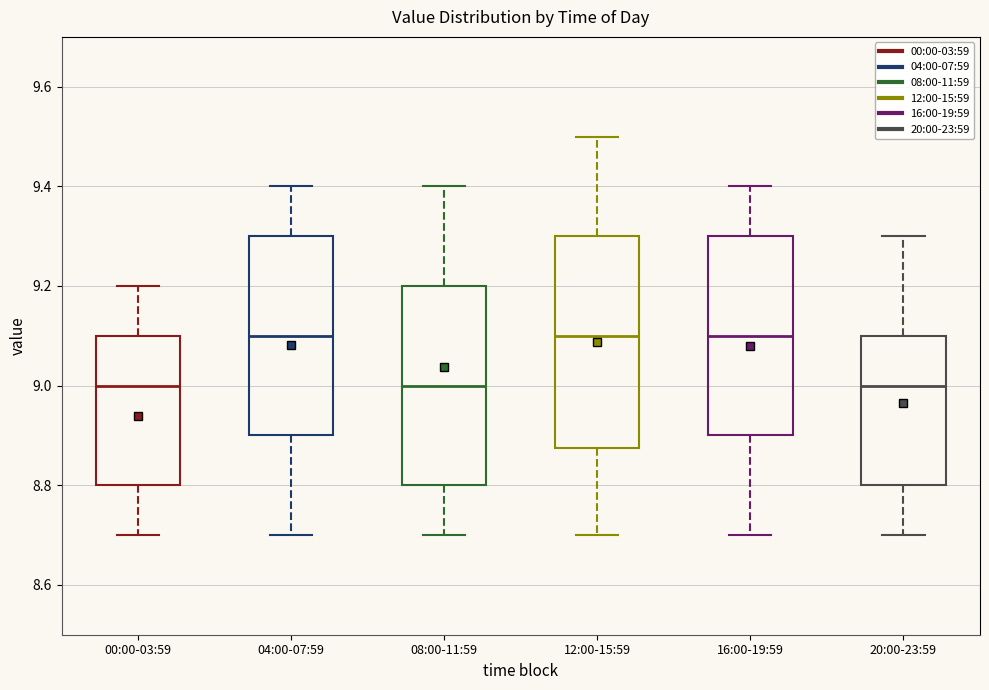

Reading left to right, read every box against the y-axis: the position of its median line, the range the box covers, and the ends of its whiskers. The values are not printed on the chart, so give them approximately, as read against the axis.

00:00-03:59: median 9.00, box 8.80 to 9.10, whiskers 8.70 to 9.20
04:00-07:59: median 9.10, box 8.90 to 9.30, whiskers 8.70 to 9.40
08:00-11:59: median 9.00, box 8.80 to 9.20, whiskers 8.70 to 9.40
12:00-15:59: median 9.10, box 8.88 to 9.30, whiskers 8.70 to 9.50
16:00-19:59: median 9.10, box 8.90 to 9.30, whiskers 8.70 to 9.40
20:00-23:59: median 9.00, box 8.80 to 9.10, whiskers 8.70 to 9.30